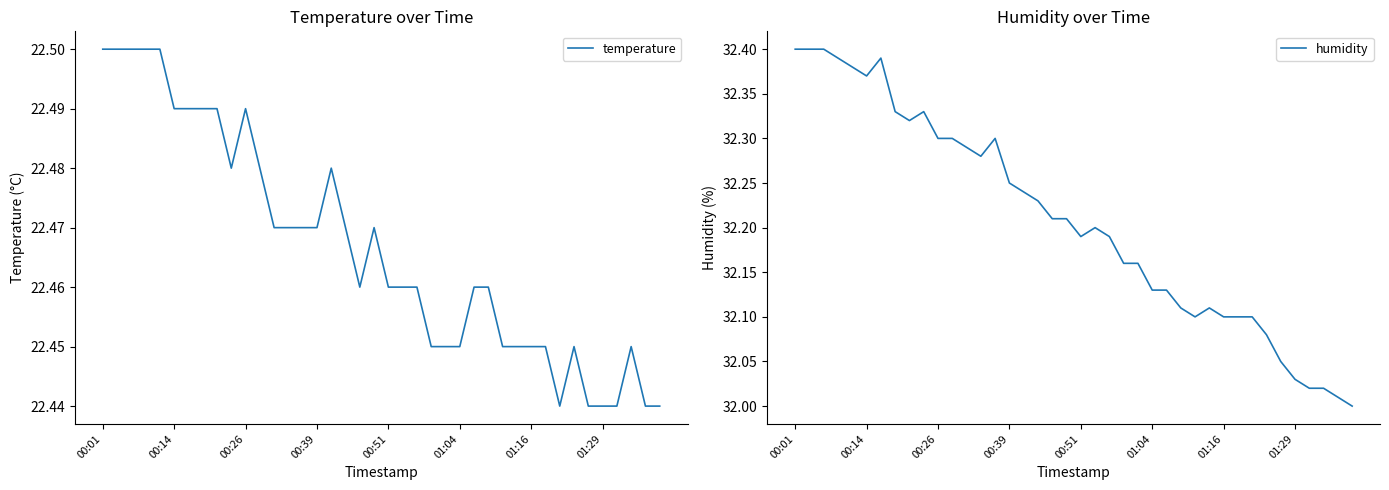

True or false: temperature has a value of 10.7 at 01:04.

False